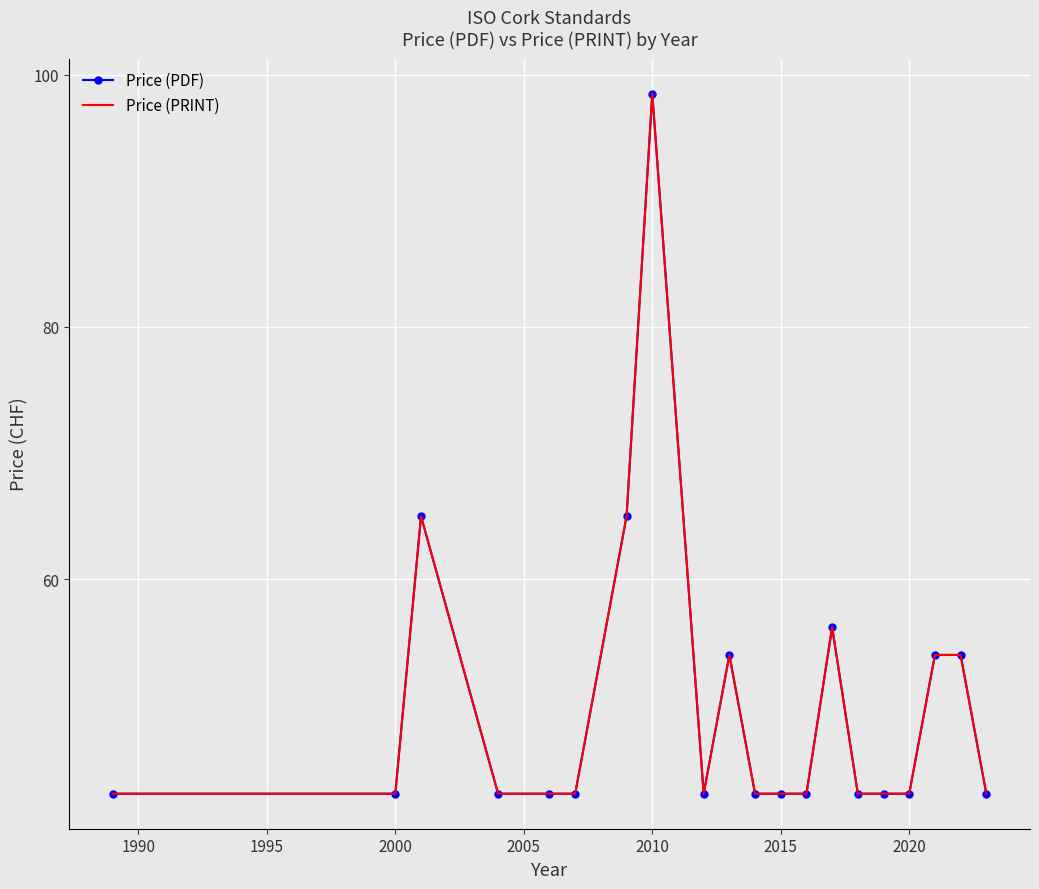

How many interior local valleys does the Price (PRINT) series have?

1